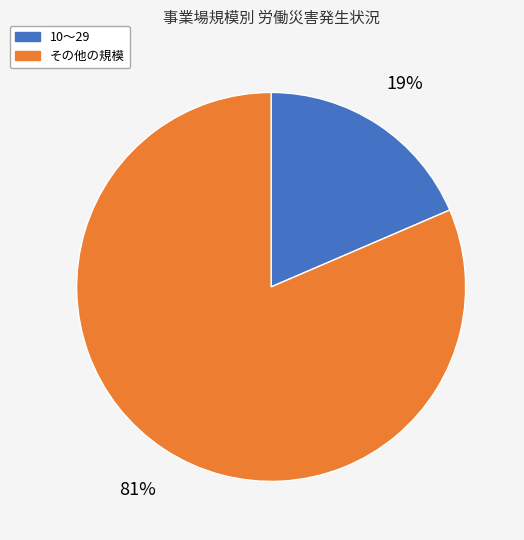

To the nearest percent, what is the average slice percentage?

50%